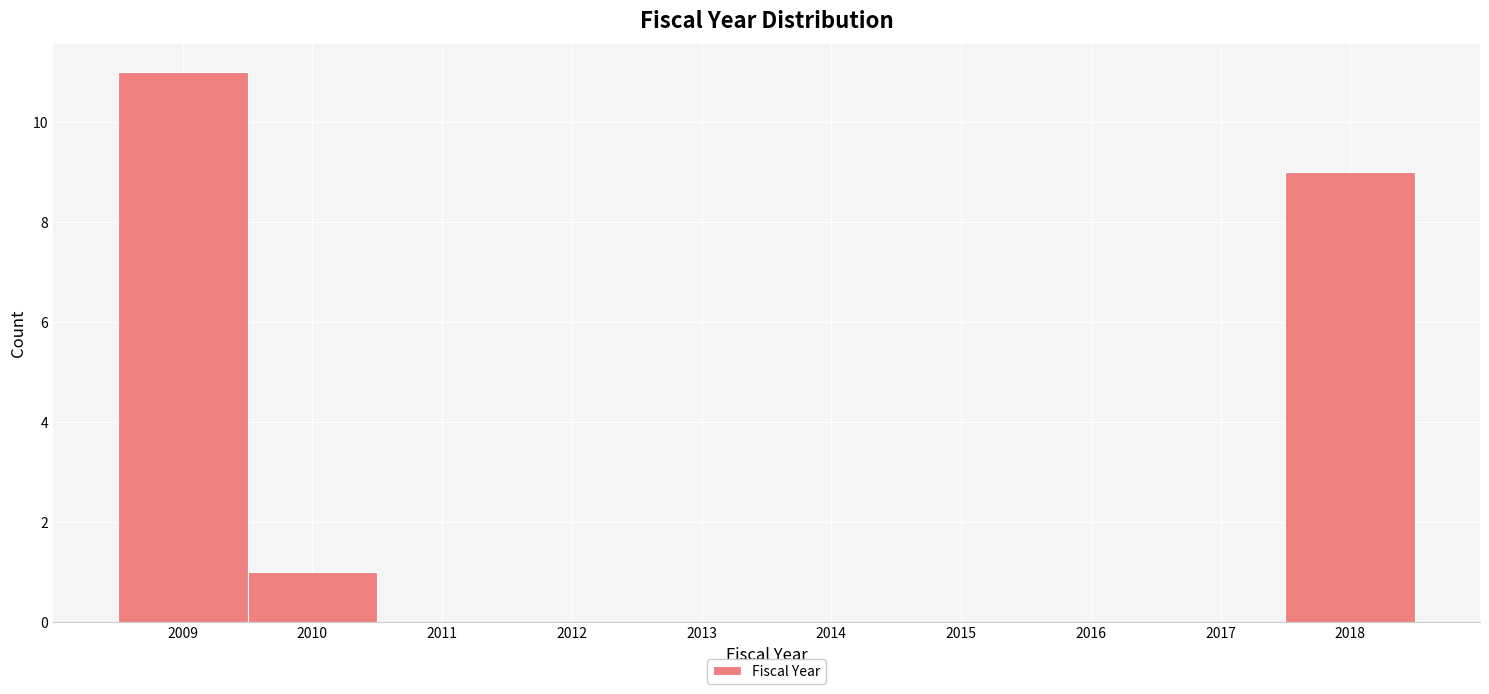

How tall is the bar that spans 2009.5 to 2010.5 on the x-axis? The values are not printed on the chart, so give them approximately, as read against the axis.

1